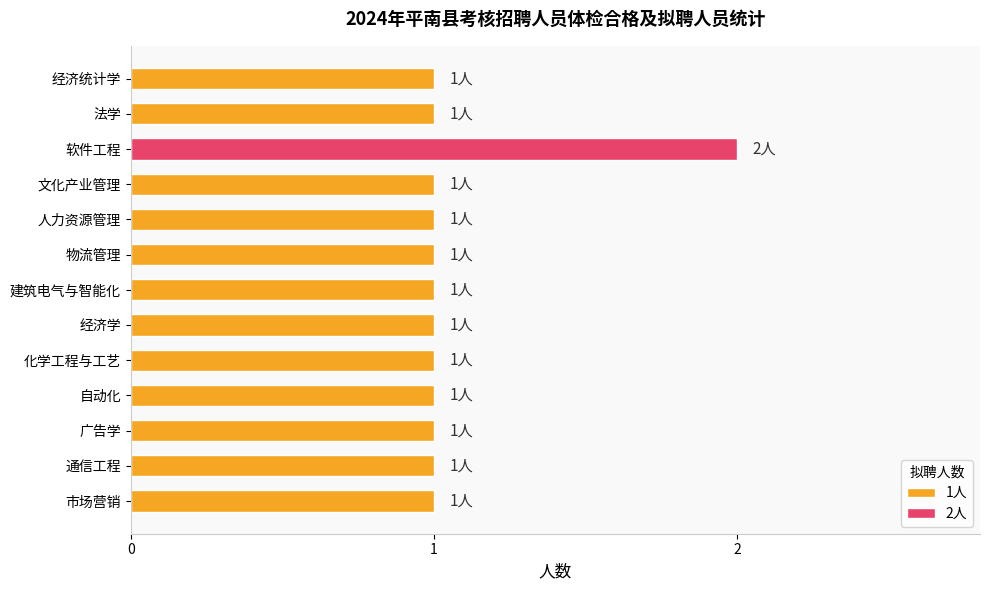

What is the ratio of the value at 人力资源管理 to the value at 化学工程与工艺?

1.0